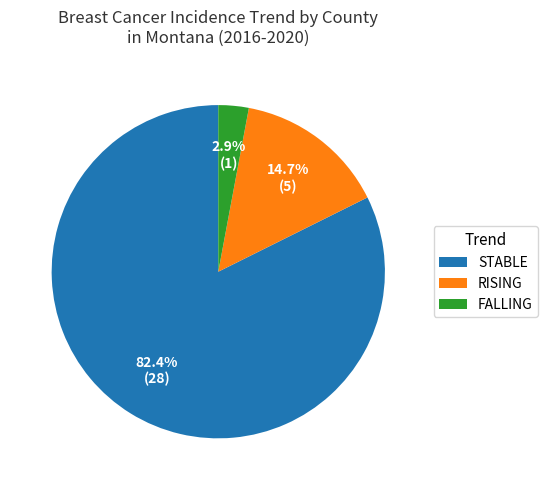

Is there a majority slice in this chart?

Yes